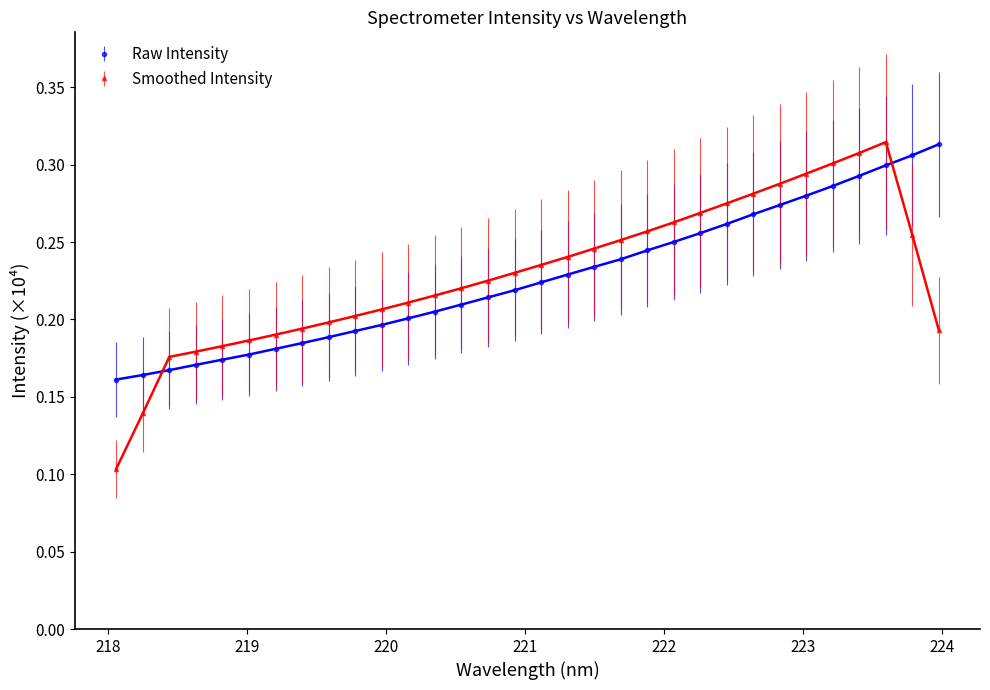

Which series has the widest spread of values?

Smoothed Intensity